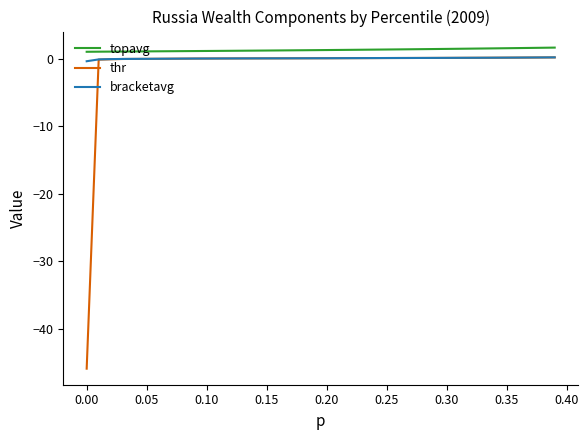

Which series has the largest range (max minus min)?

thr